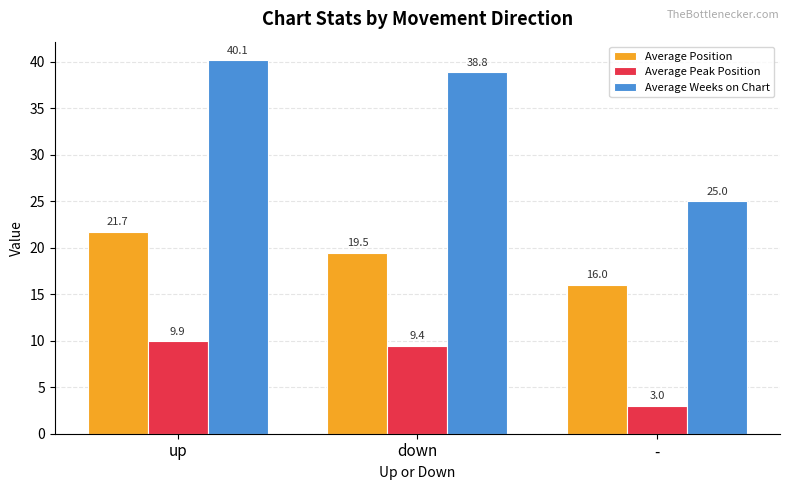

What is the label of the 2nd bar from the left?

down